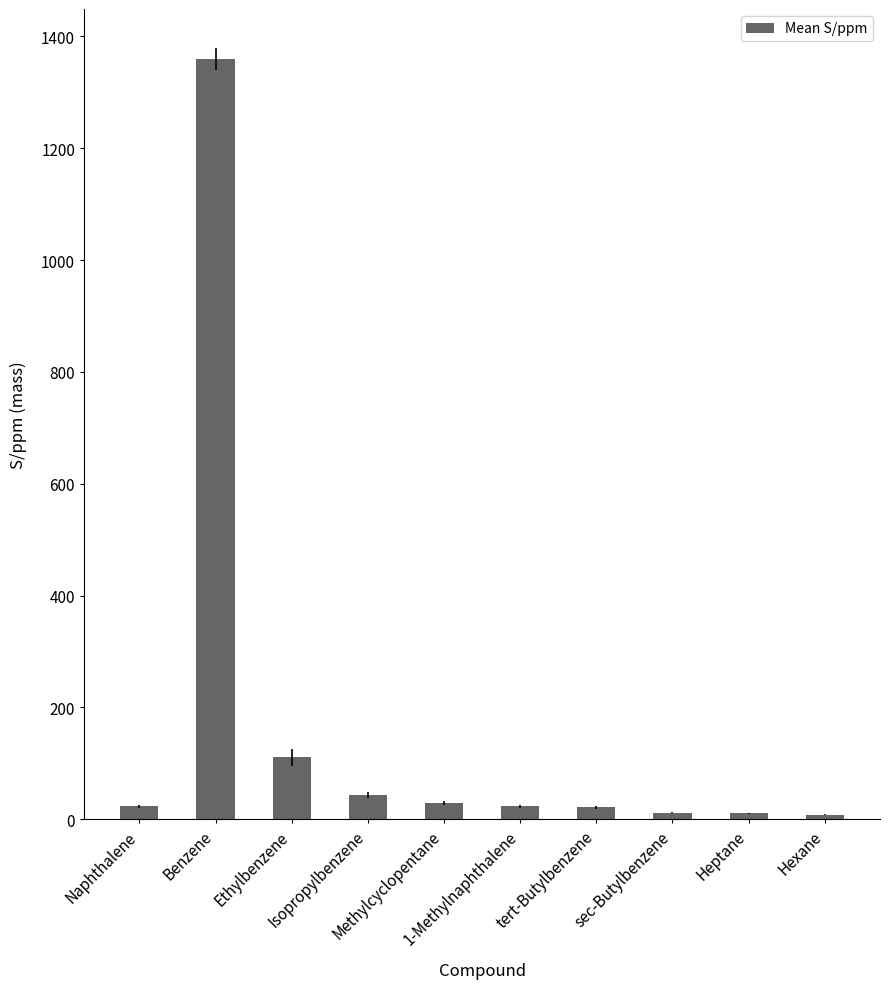

What is the value of the 2nd bar from the left?

1360.0